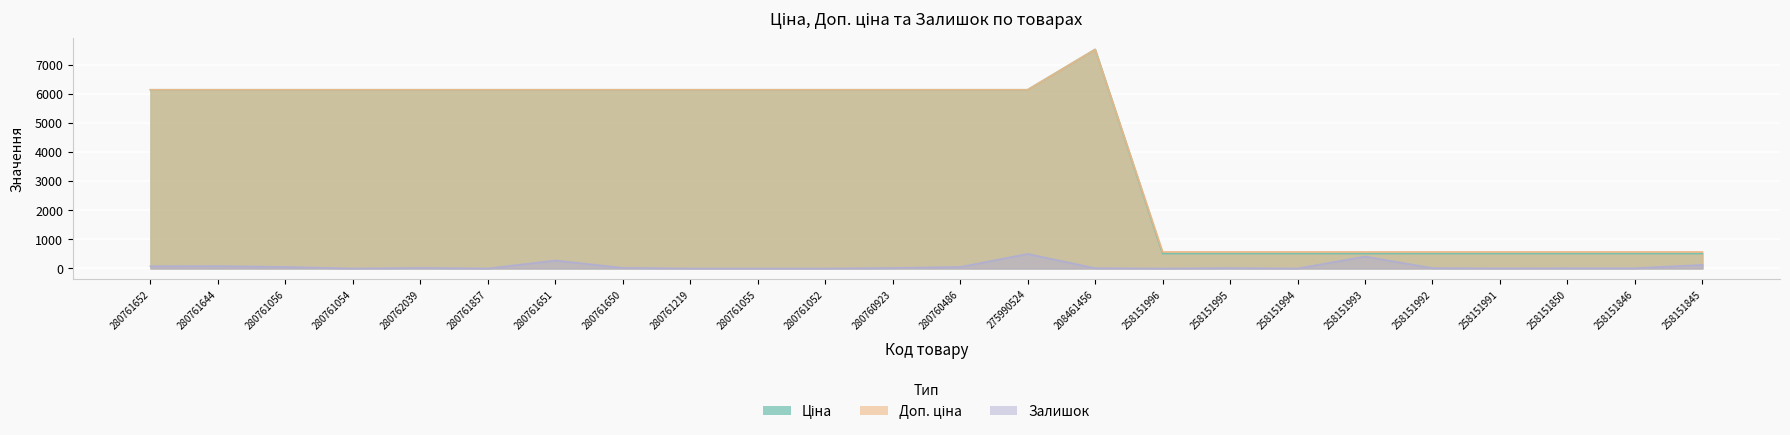

The Залишок series shows 187.4 at 258151996. True or false?

False